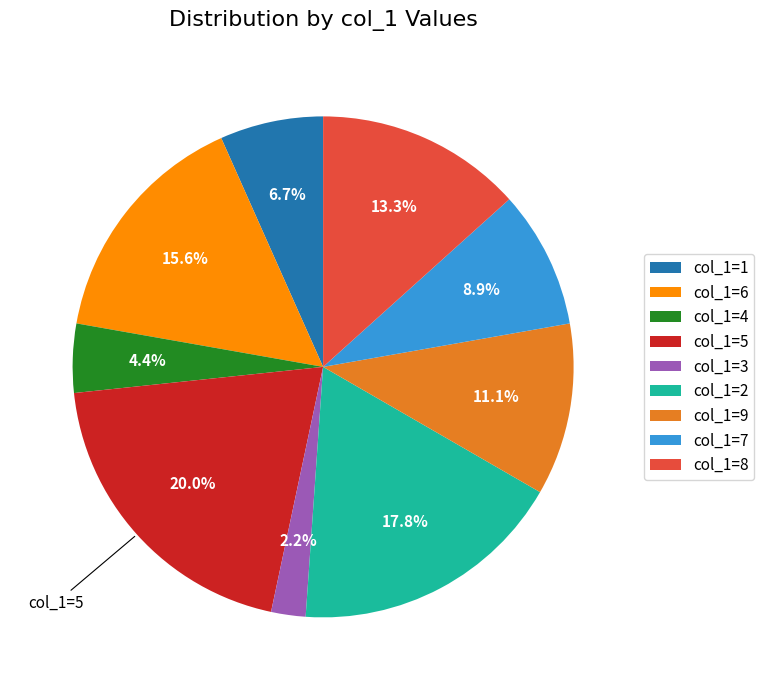

Do col_1=7 and col_1=4 together represent more than half of the pie?

No